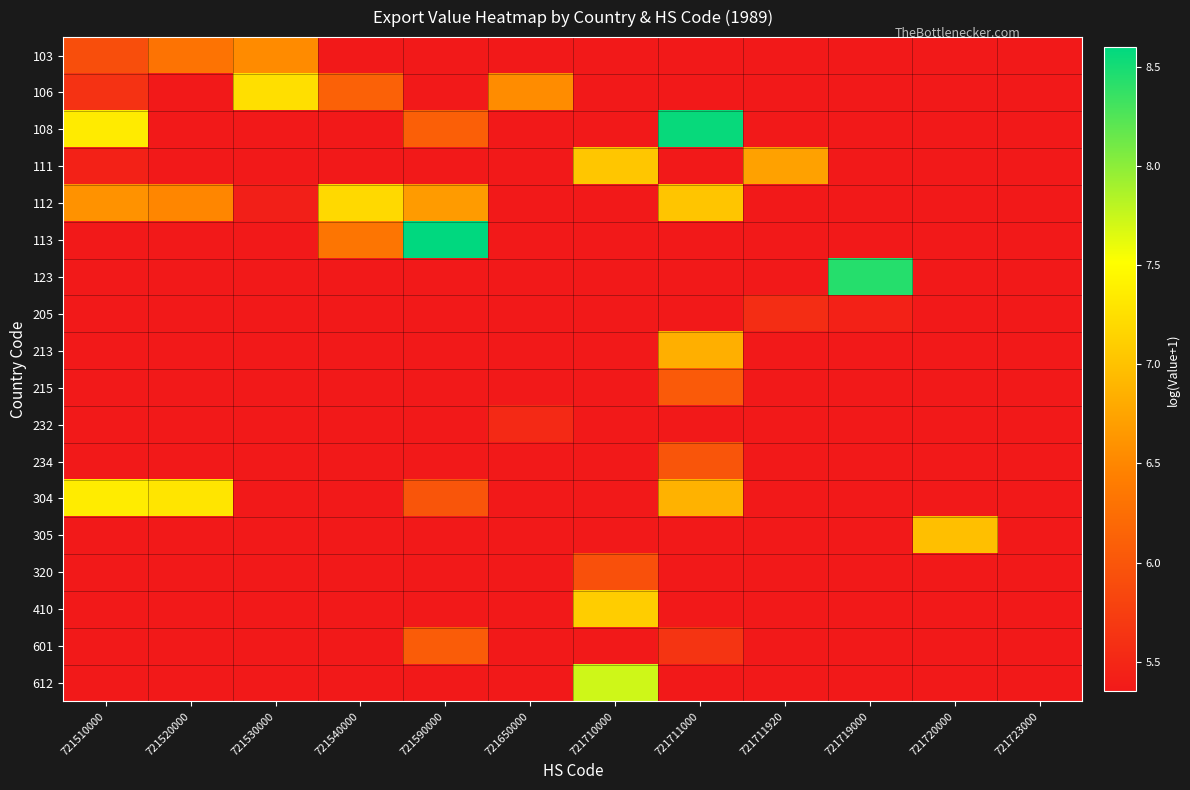

Between 721530000 and 721520000, which is larger?

721530000